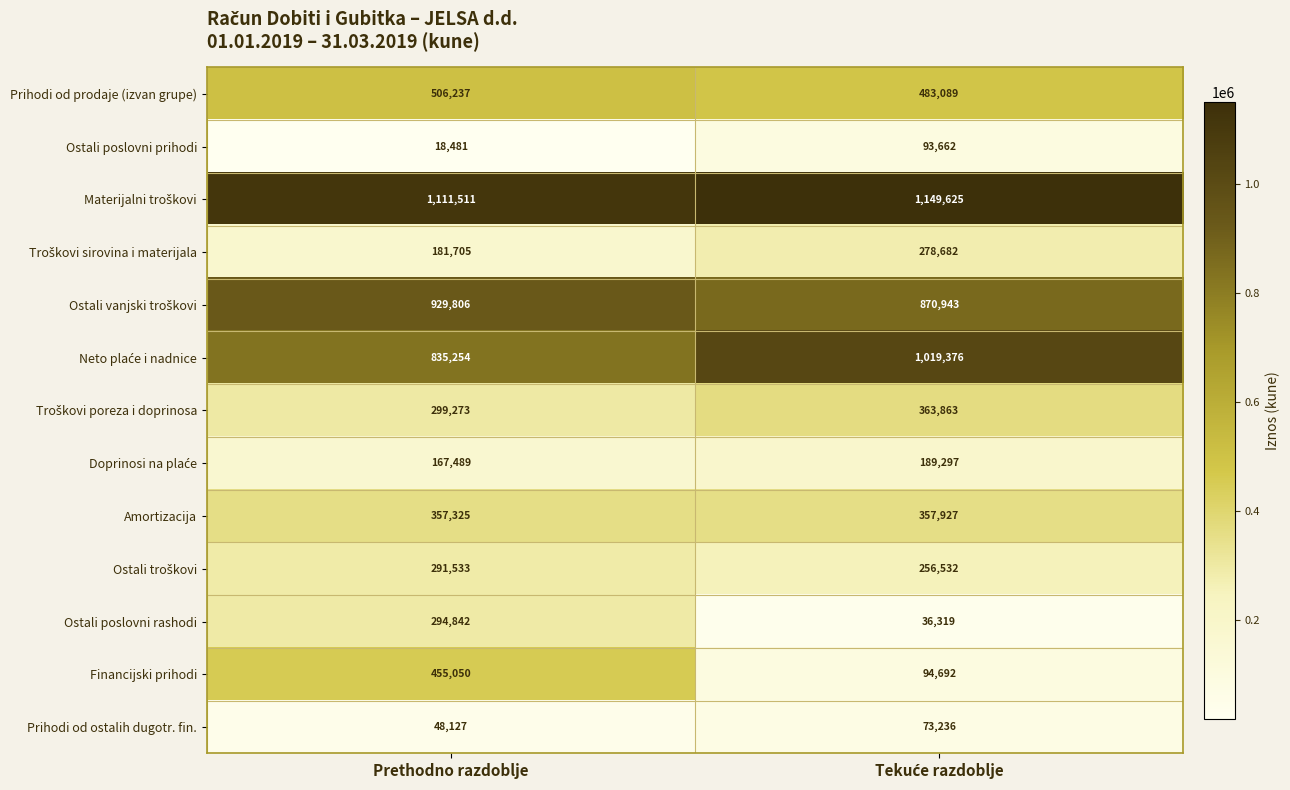

What is the greatest value displayed?

1149625